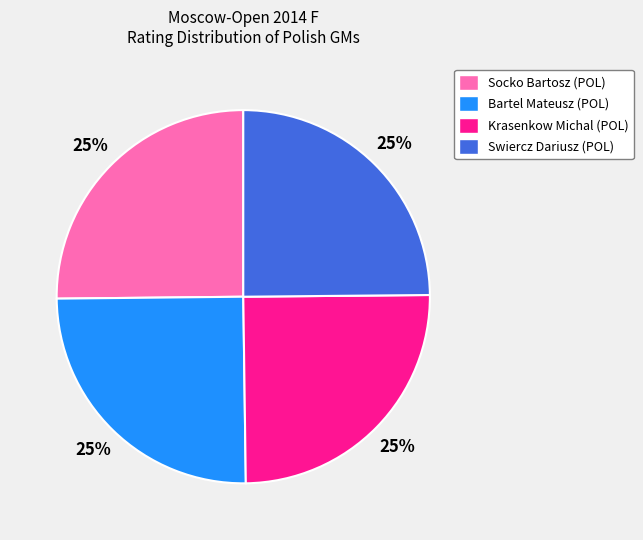

Approximately how many times larger is the value at Socko Bartosz (POL) compared to Krasenkow Michal (POL)?

1.0